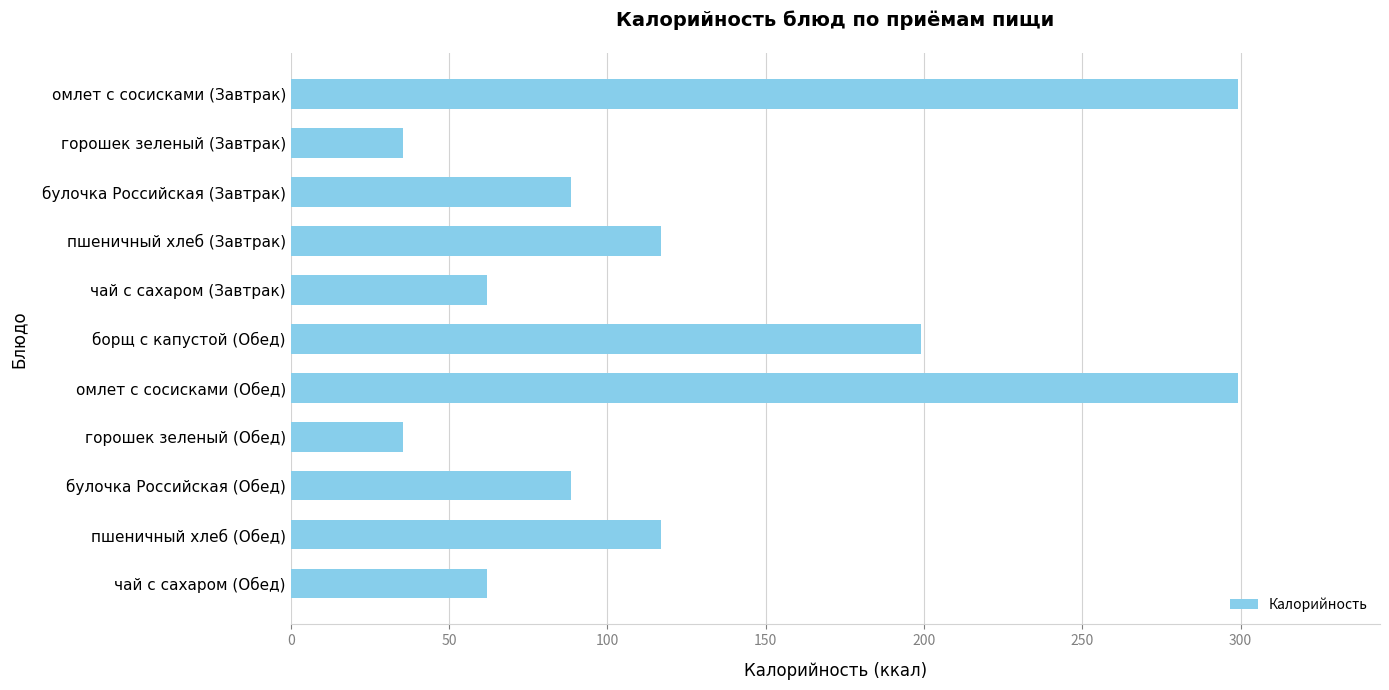

What is the minimum value shown in the chart?

35.5